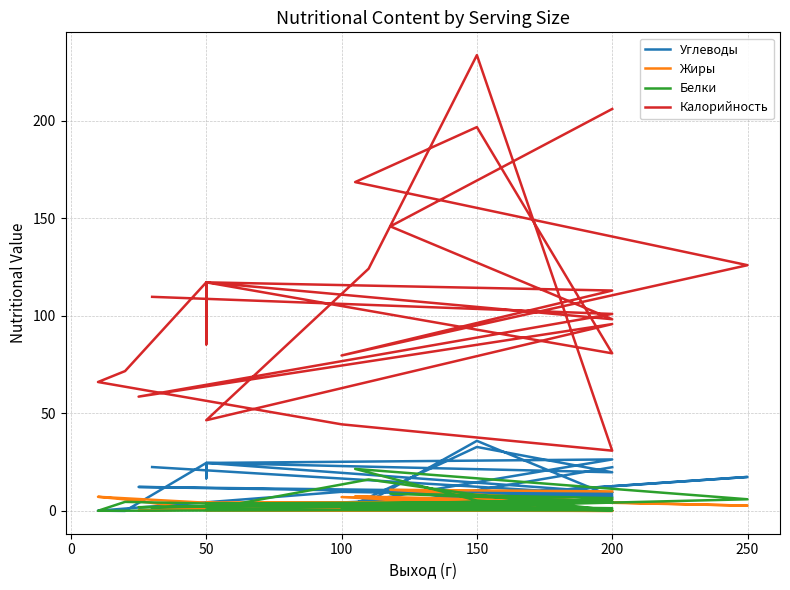

At which label is Жиры closest to 5?

200